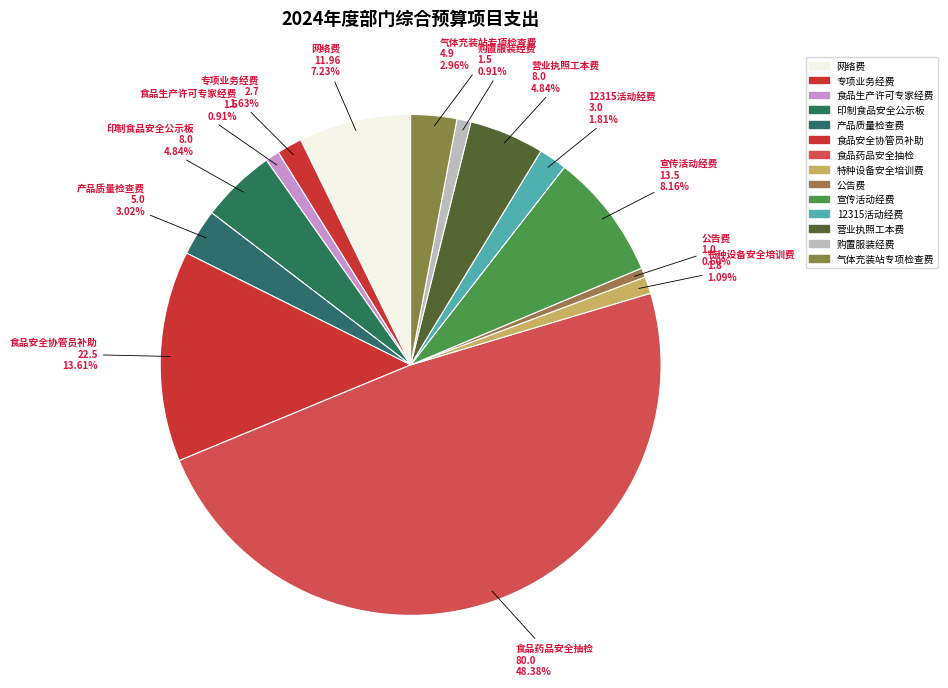

True or false: 食品安全协管员补助 accounts for 20% of the total.

False